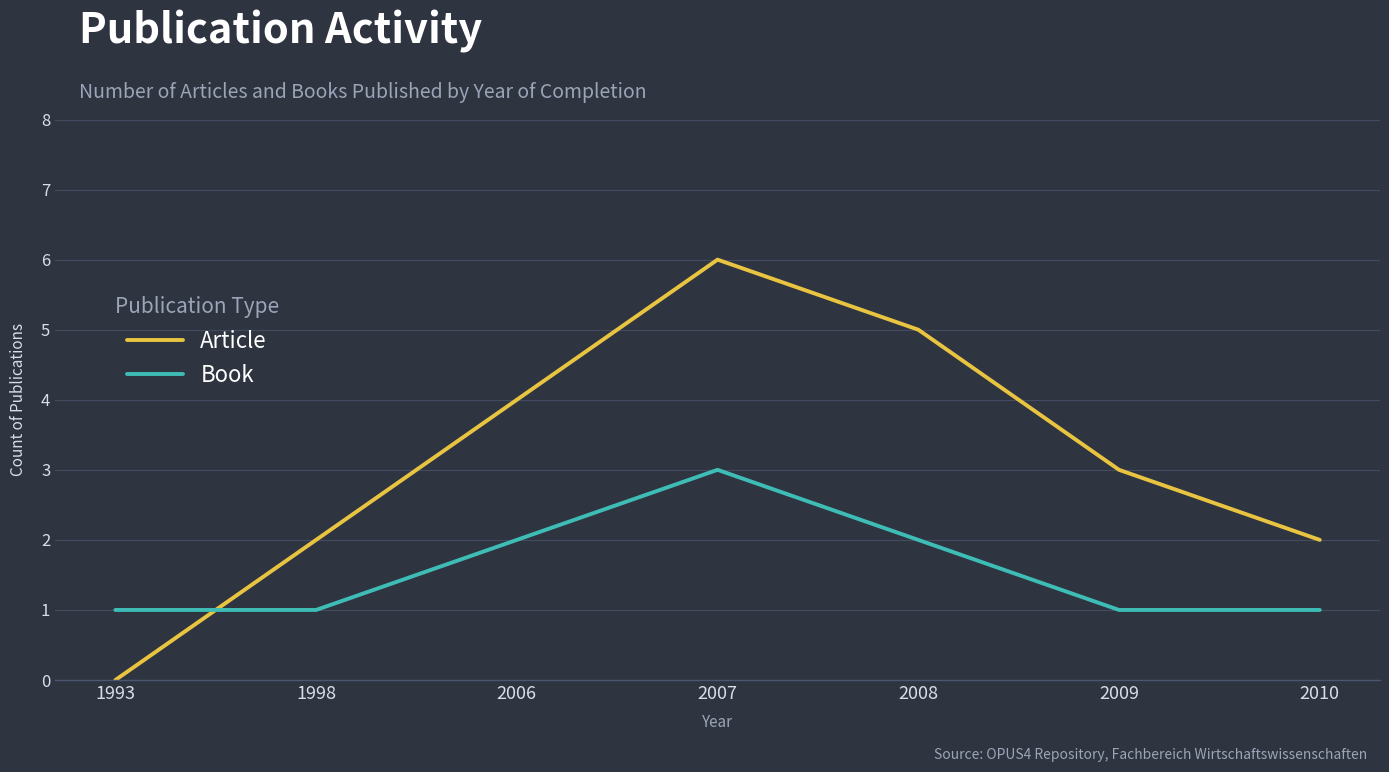

What is the lowest value of the Book series?

1